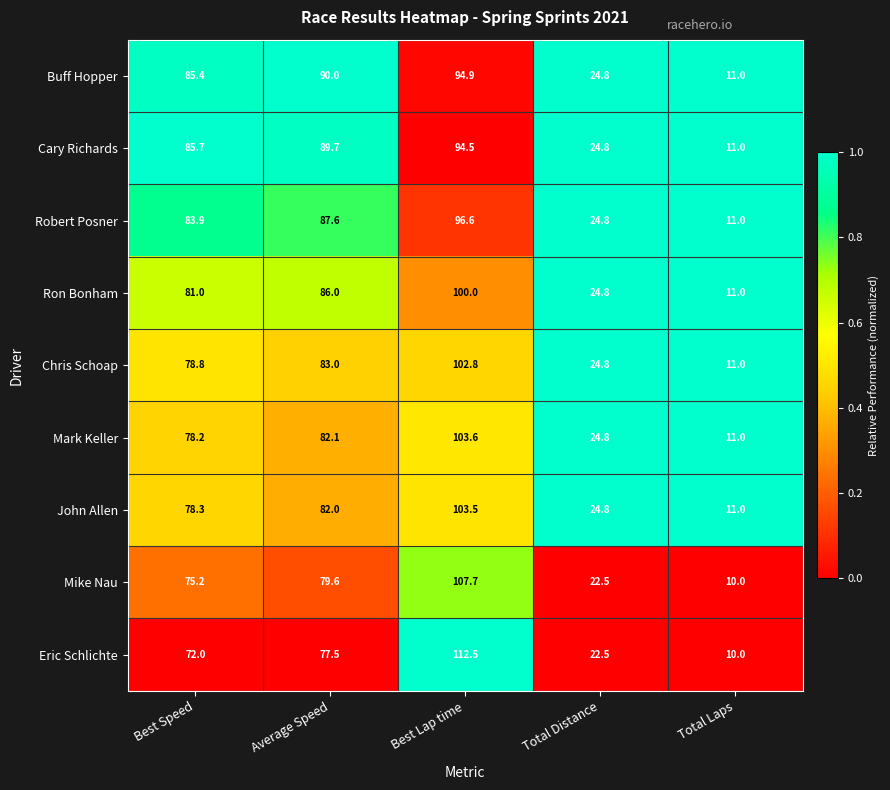

What is the sum of the Cary Richards values at Best Lap time and Total Laps?

105.5